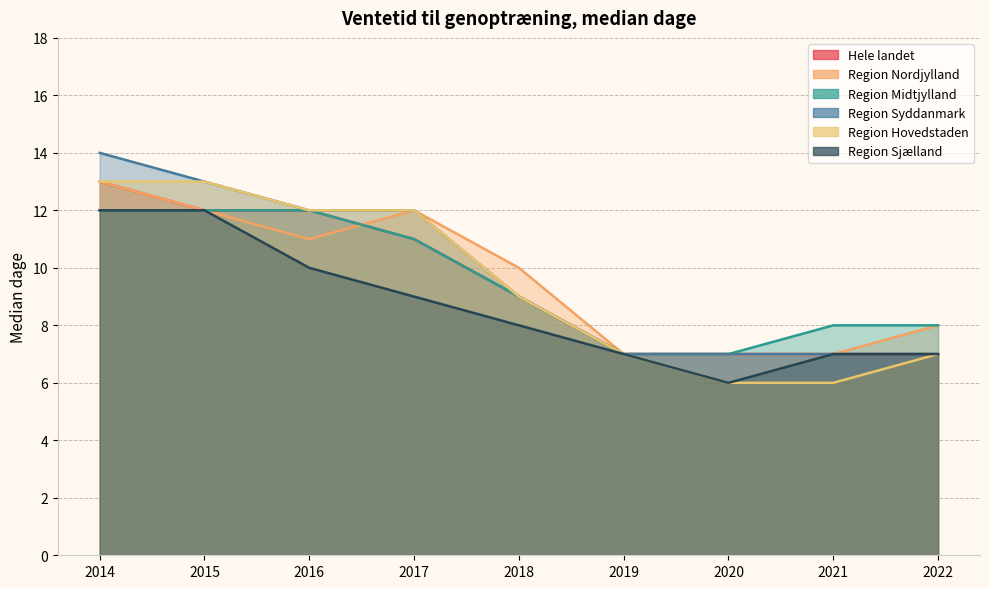

Does the chart display data point markers on the line(s)?

No